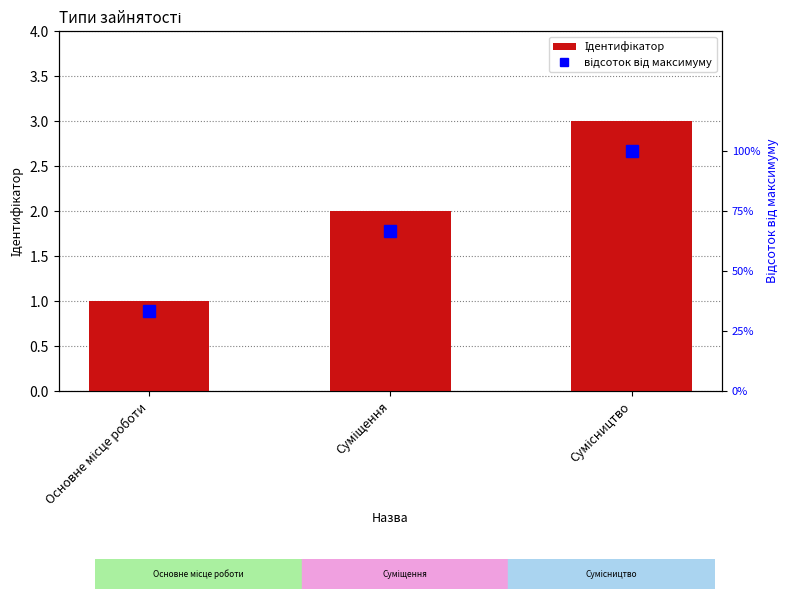

What is the sum of all відсоток від максимуму values?

200.0